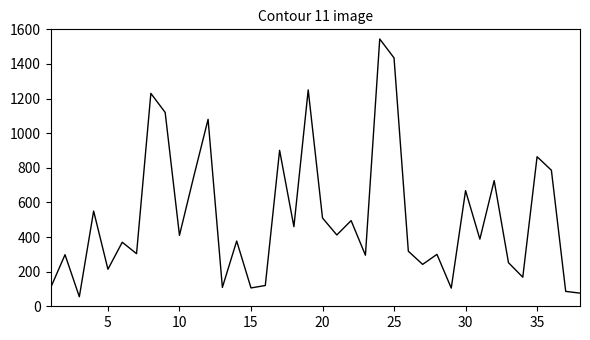

What is the difference between the maximum and minimum values?

1489